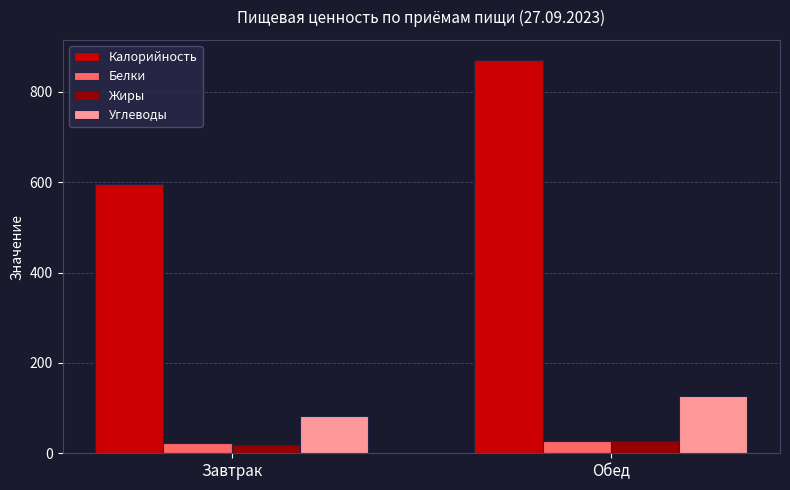

Between Завтрак and Обед, which series saw the biggest shift?

Калорийность